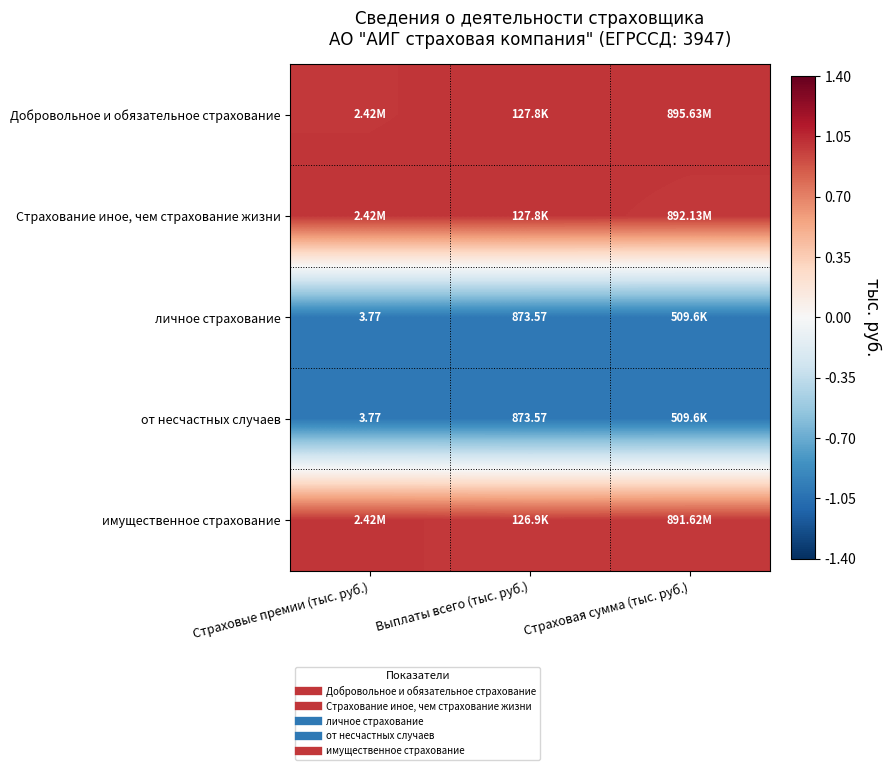

Which category has the lowest value across all series?

Страховые премии (тыс. руб.)